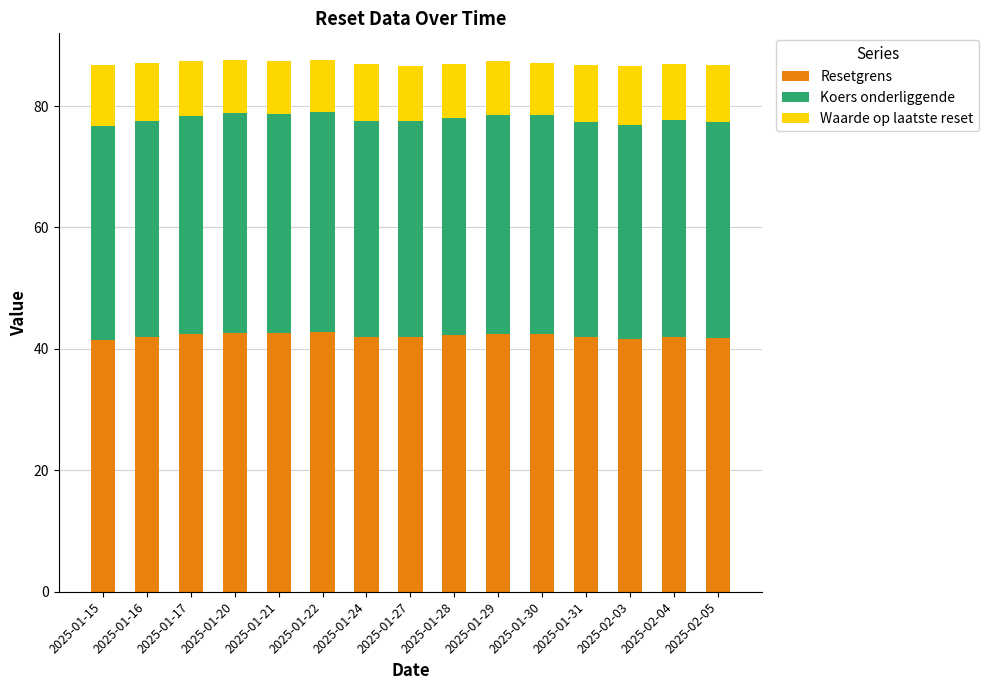

What is the average value of the Resetgrens series?

42.2